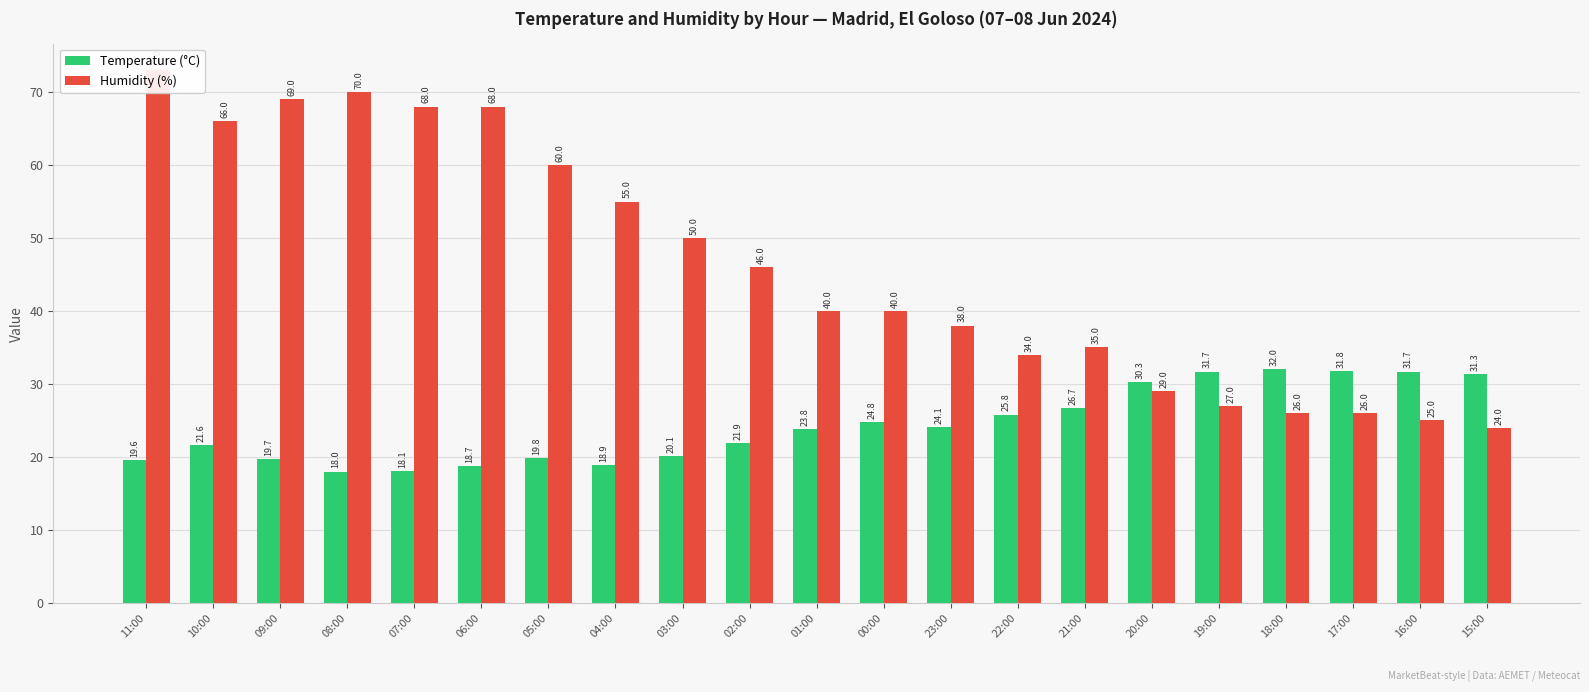

At which label does Temperature (°C) first exceed 23?

01:00